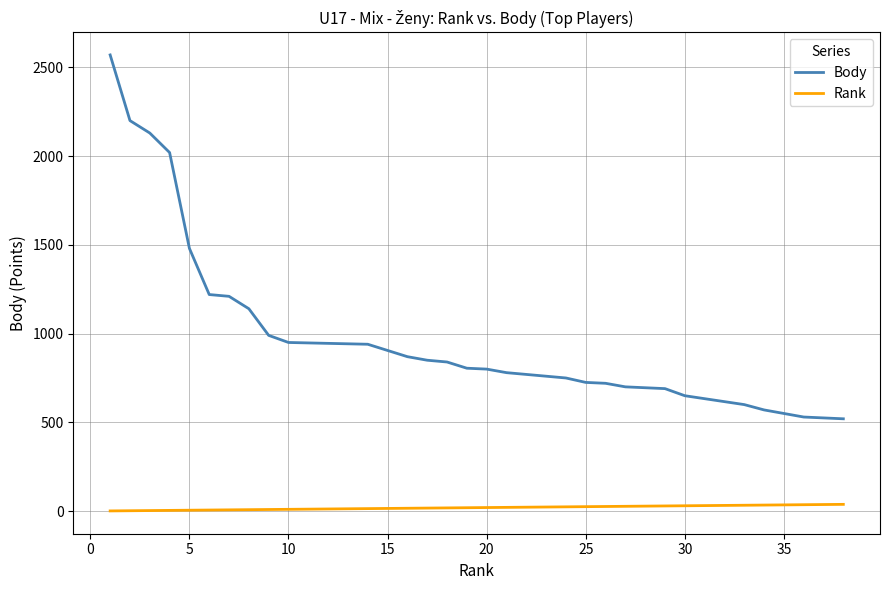

Which series has the largest range (max minus min)?

Body